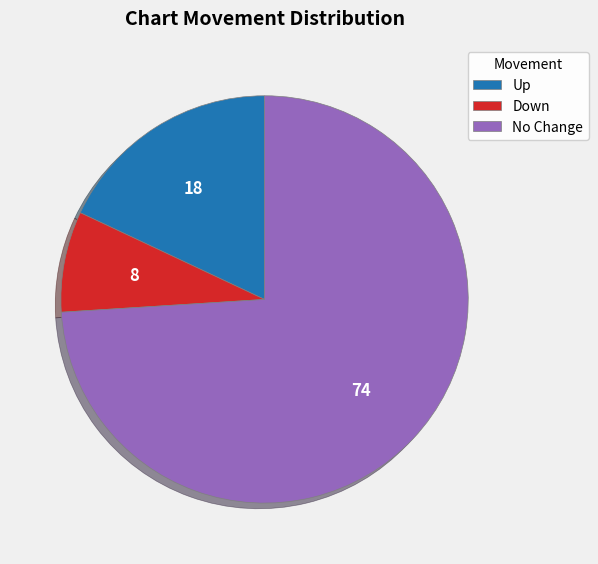

Is the sum of Up and Down greater than half?

No